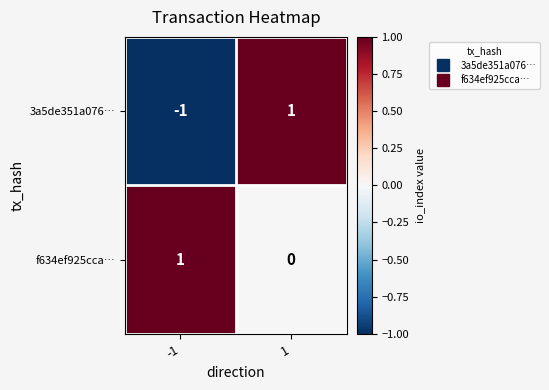

Is it true that 3a5de351a076… equals -1 at -1?

True